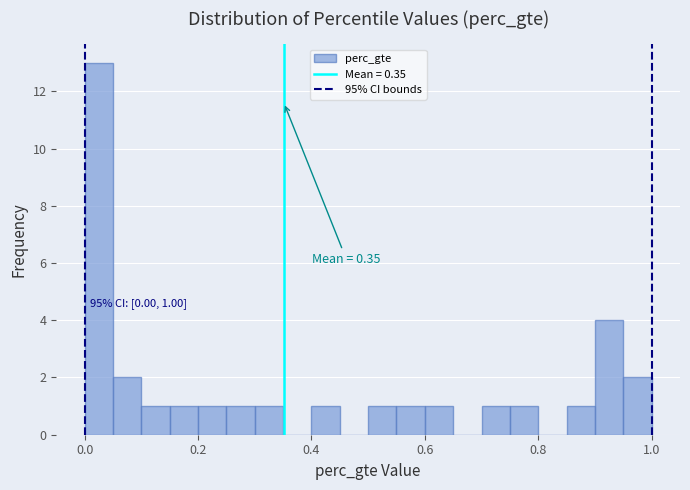

Read against the x-axis, roughly where is the centre of the tallest bar?

0.02